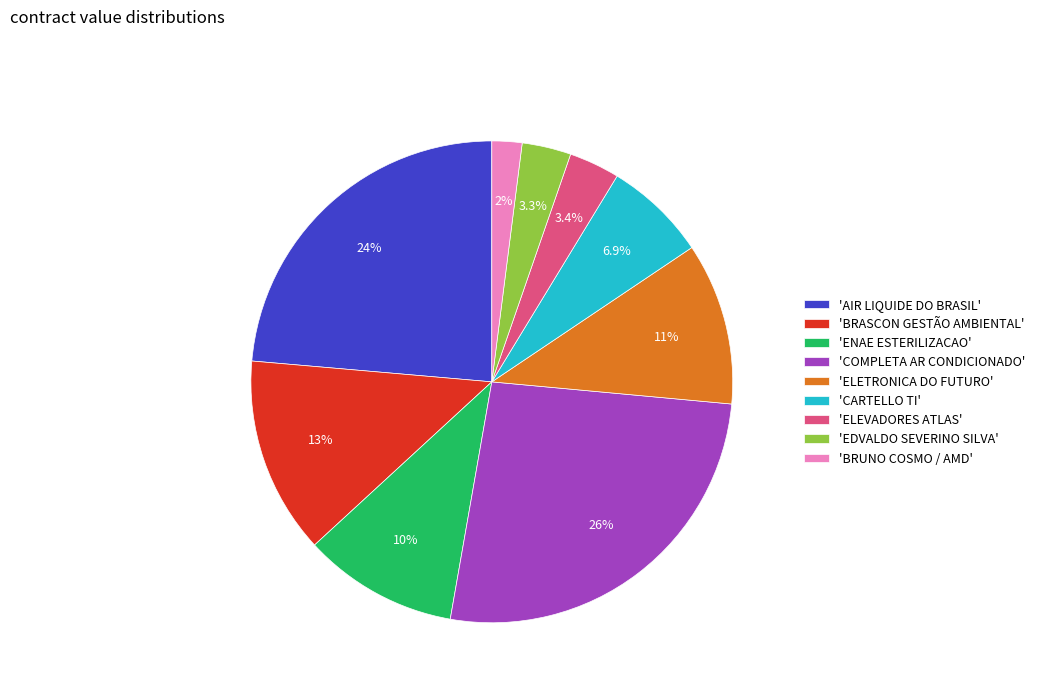

Between 'ENAE ESTERILIZACAO' and 'BRUNO COSMO / AMD', which is larger?

'ENAE ESTERILIZACAO'